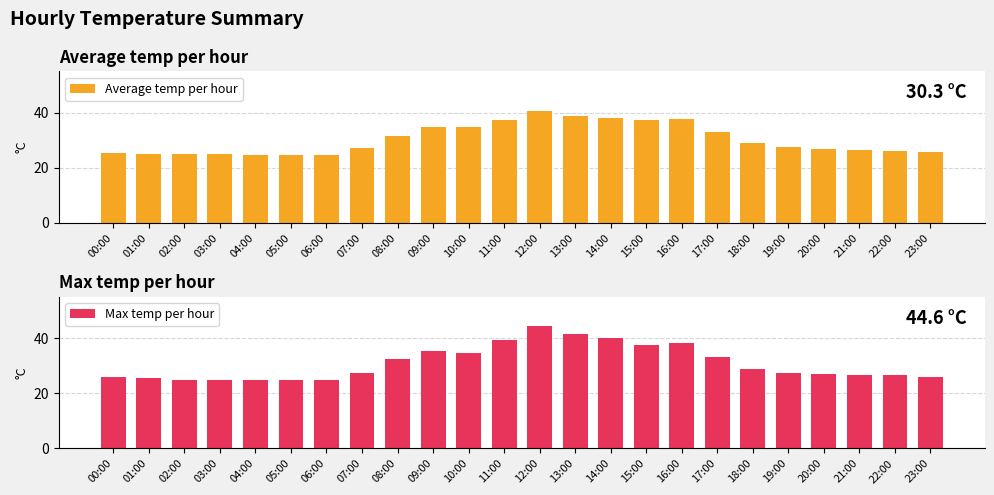

What are all the series names shown in the legend?

Average temp per hour, Max temp per hour